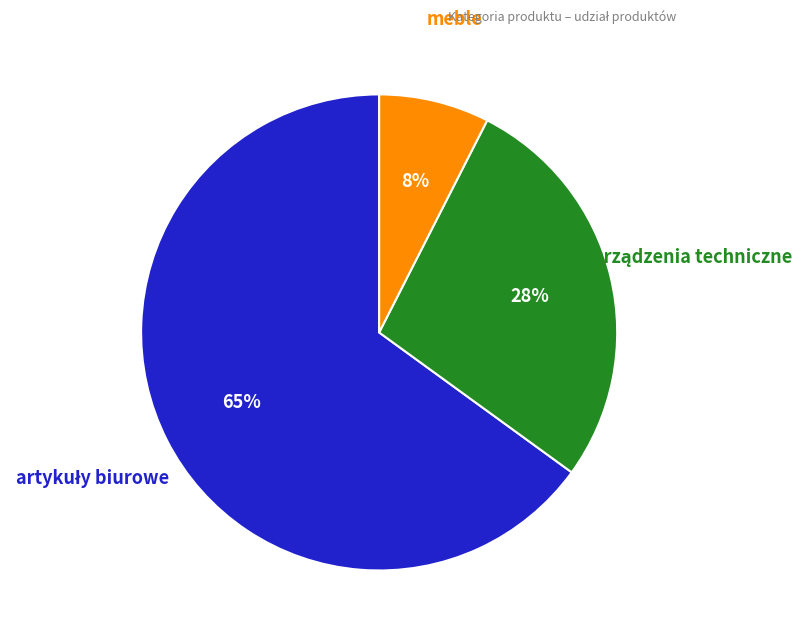

Does any single category account for the majority?

Yes